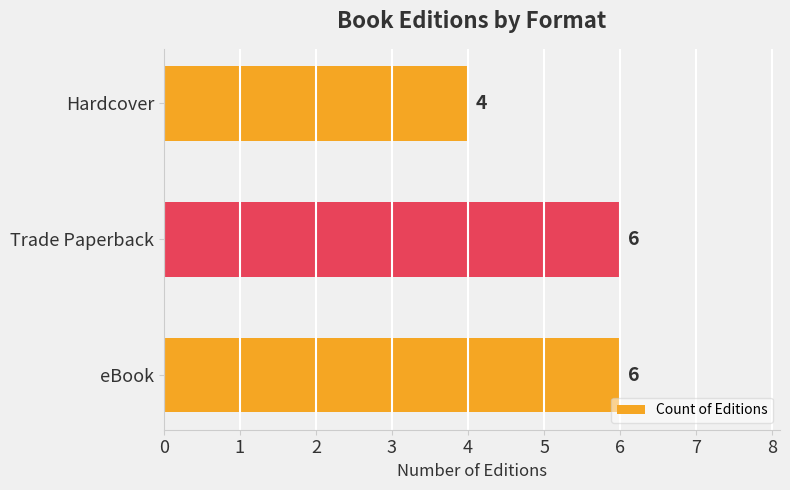

Reading bottom to top, transcribe all the data shown in this chart.

6	6	4